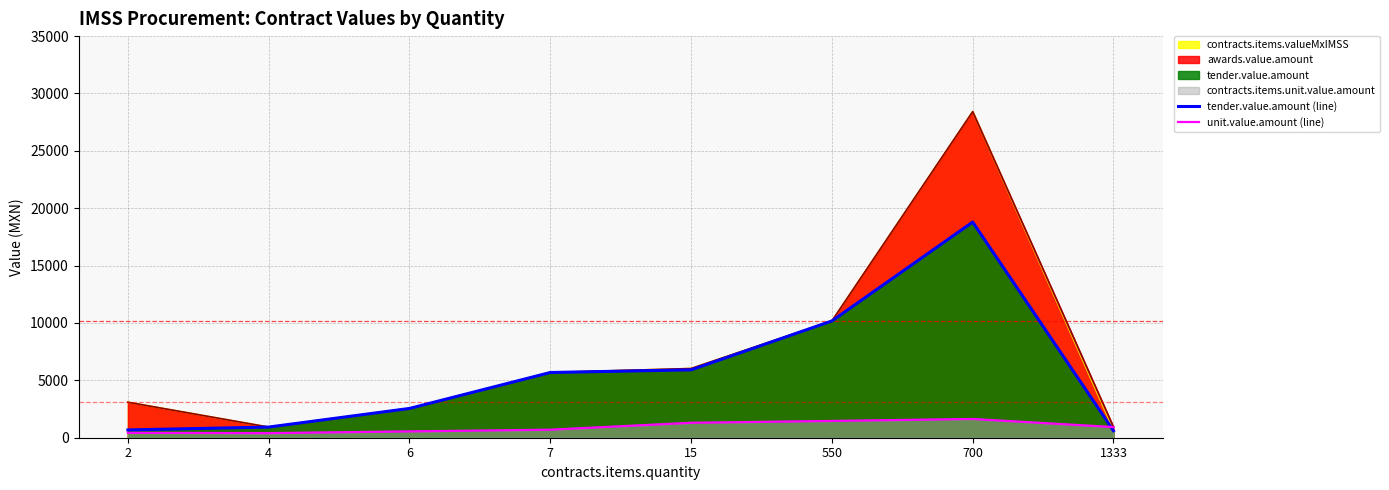

At which label is tender.value.amount (line) closest to 9702?

550